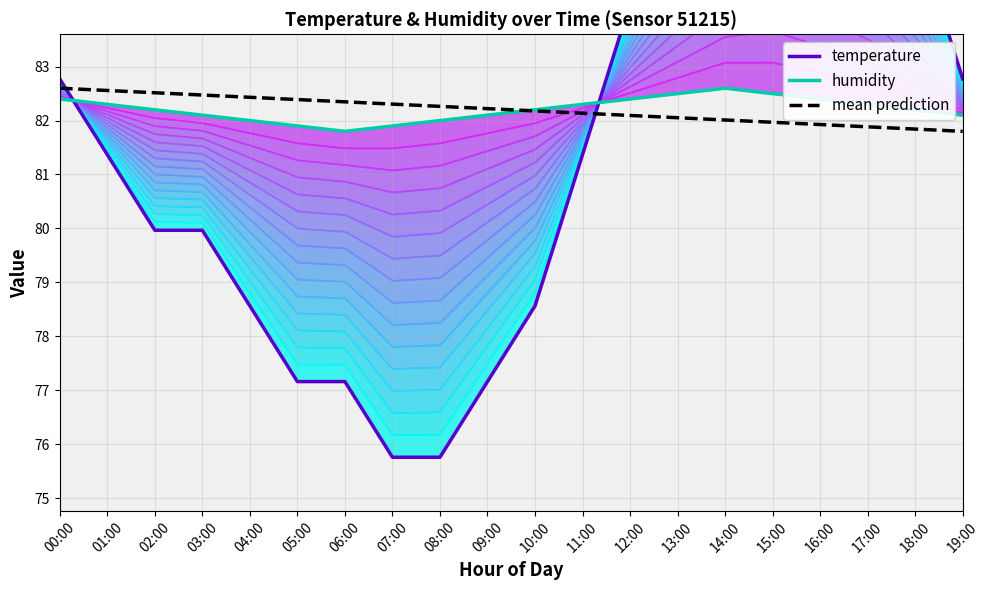

At how many categories does at least one series exceed 84?

7